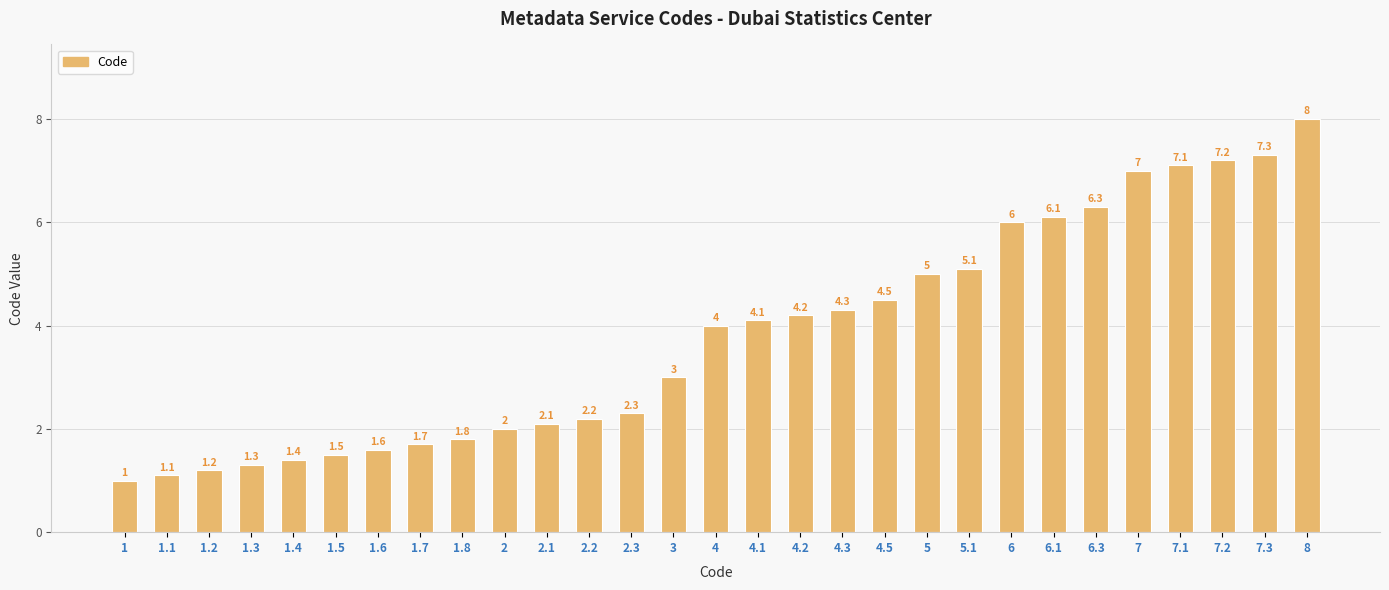

Between 1 and 2.1, which is larger?

2.1